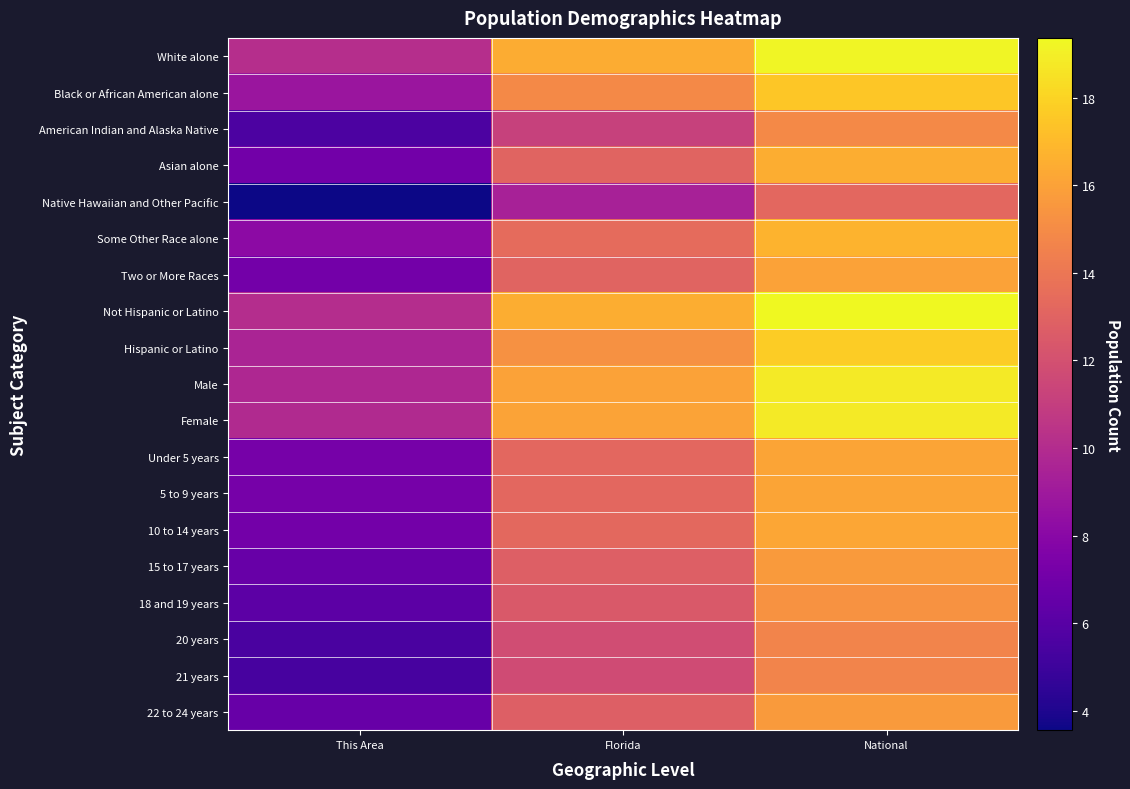

Which series has the largest range (max minus min)?

Native Hawaiian and Other Pacific